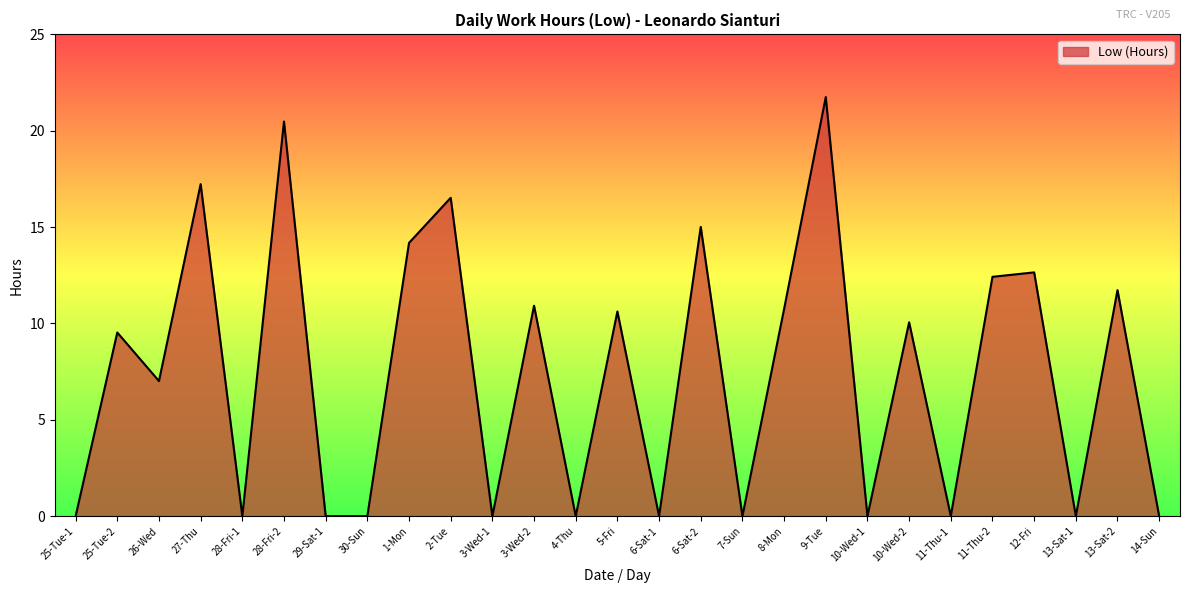

What is the difference between the maximum and minimum values?

21.8